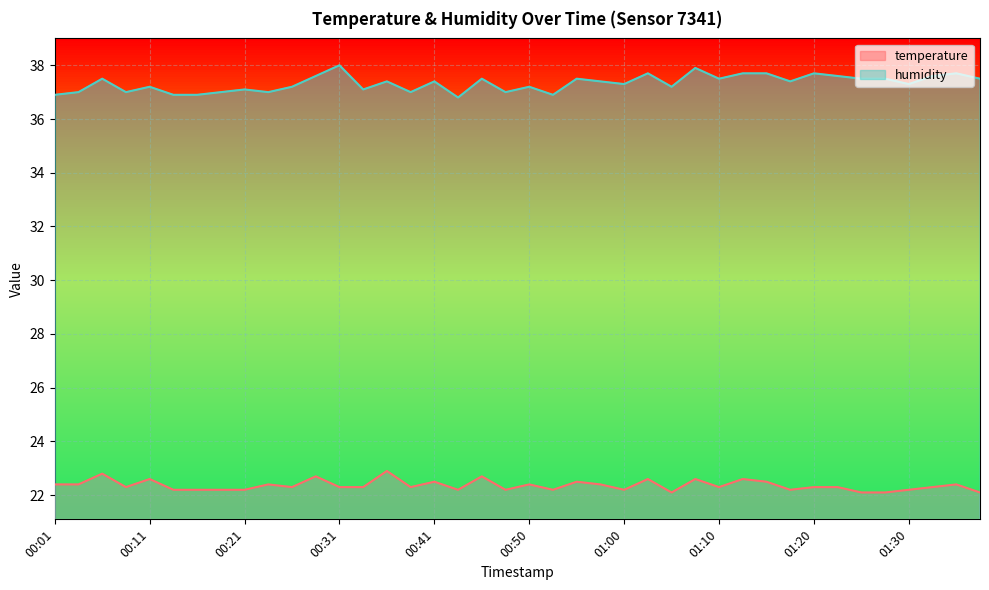

True or false: humidity and temperature intersect in this chart.

False